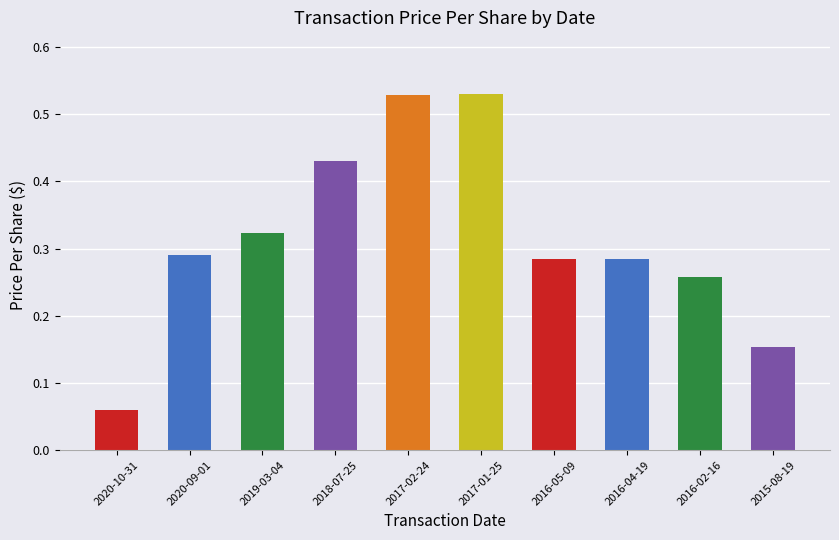

Is it true that the value at 2016-04-19 is 0.1?

False